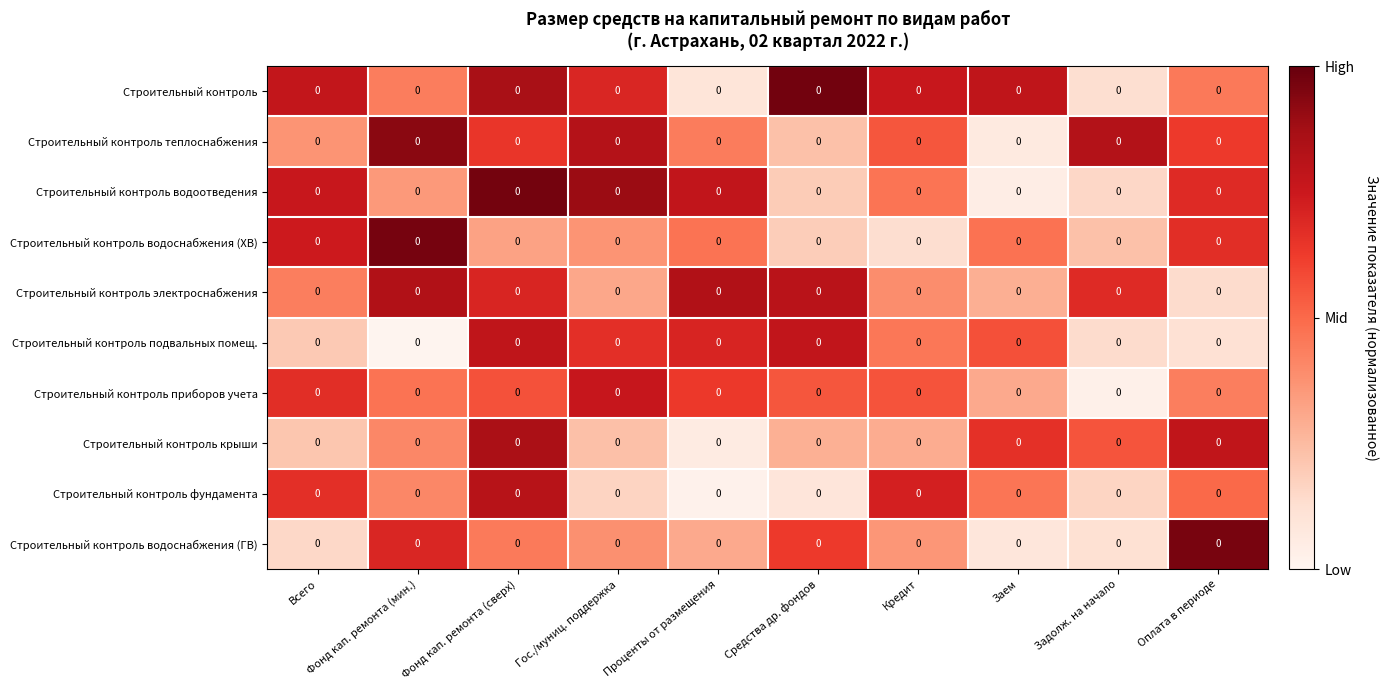

List the labels in order of Строительный контроль электроснабжения value, smallest first.

Оплата в периоде, Заем, Гос./муниц. поддержка, Кредит, Всего, Задолж. на начало, Фонд кап. ремонта (сверх), Средства др. фондов, Проценты от размещения, Фонд кап. ремонта (мин.)